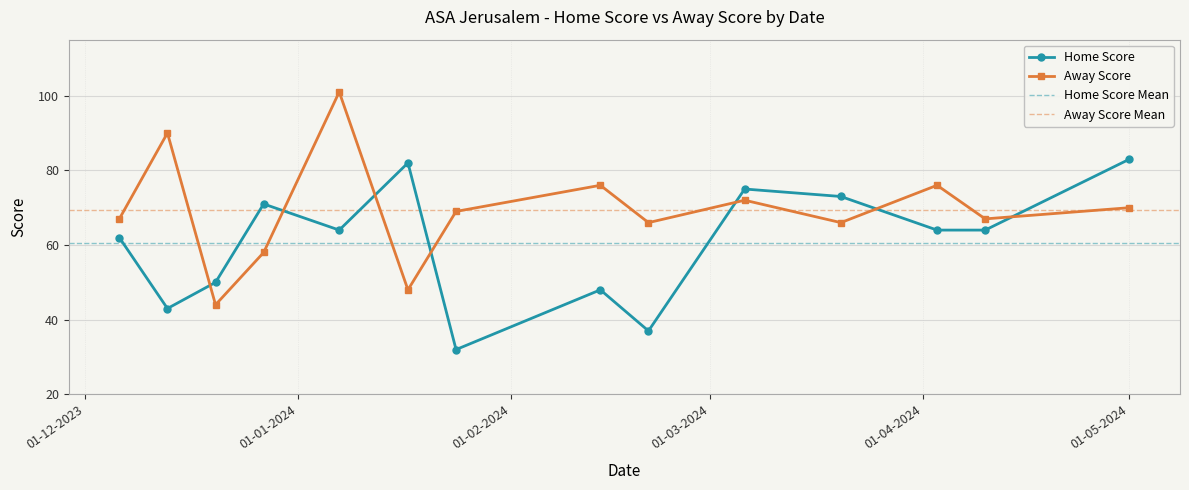

How many lines are shown in the chart?

2